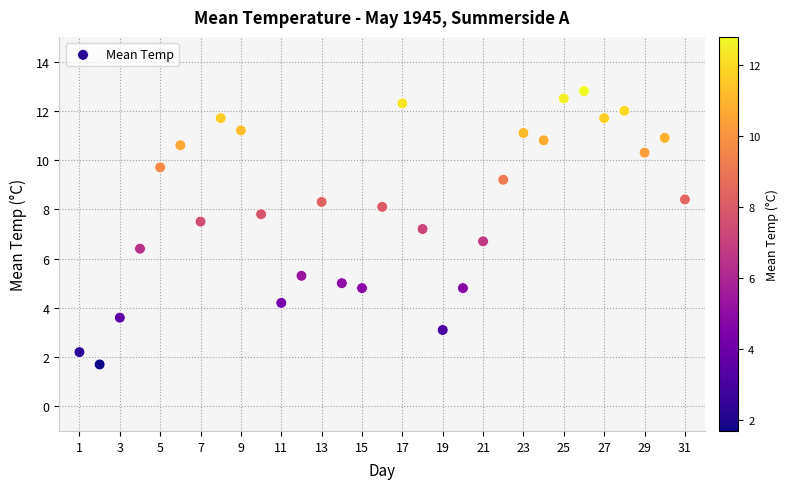

What is the range of Y values (max minus min)?

11.1